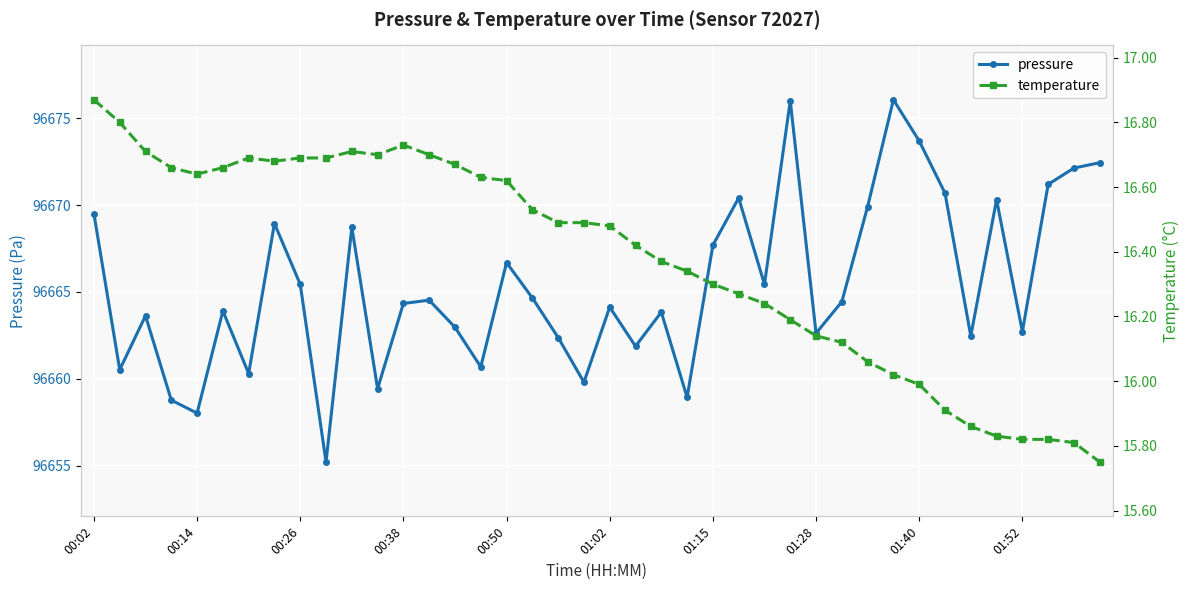

True or false: pressure has a value of 44952.7 at 00:02.

False